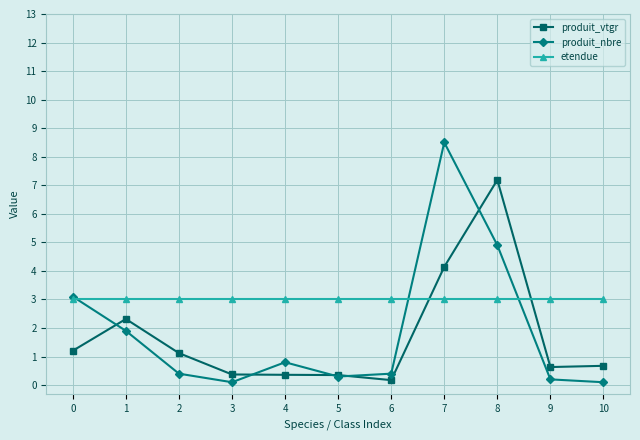

Does the chart have visible grid lines?

Yes